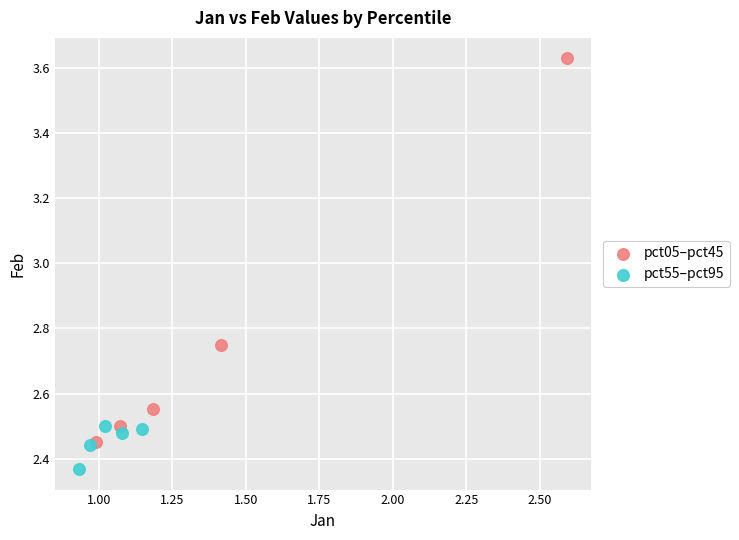

What are all the series names shown in the legend?

pct05–pct45, pct55–pct95